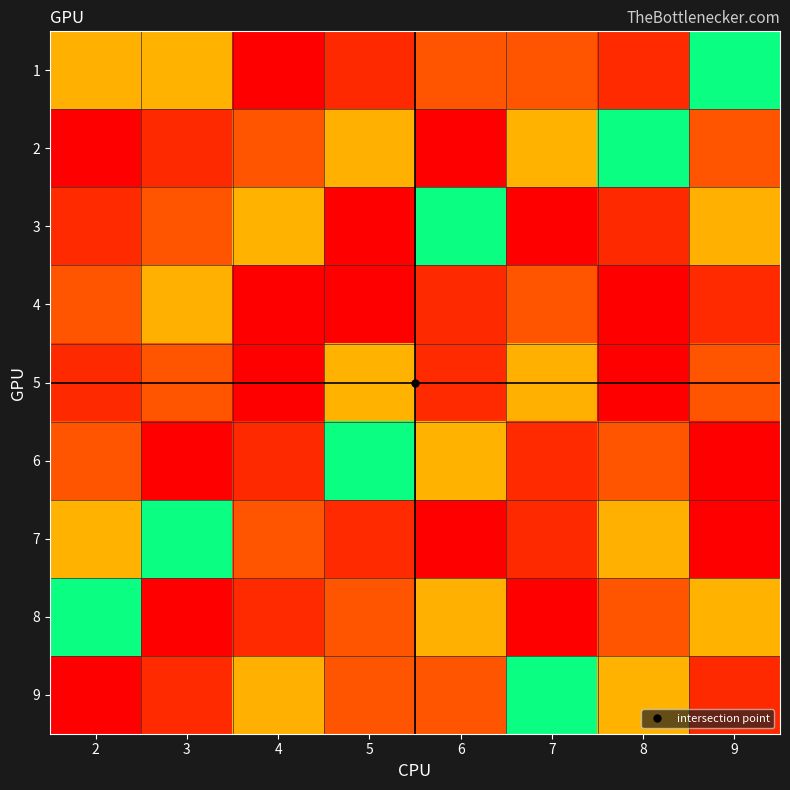

What is the spread (max minus min) of values at 4?

9